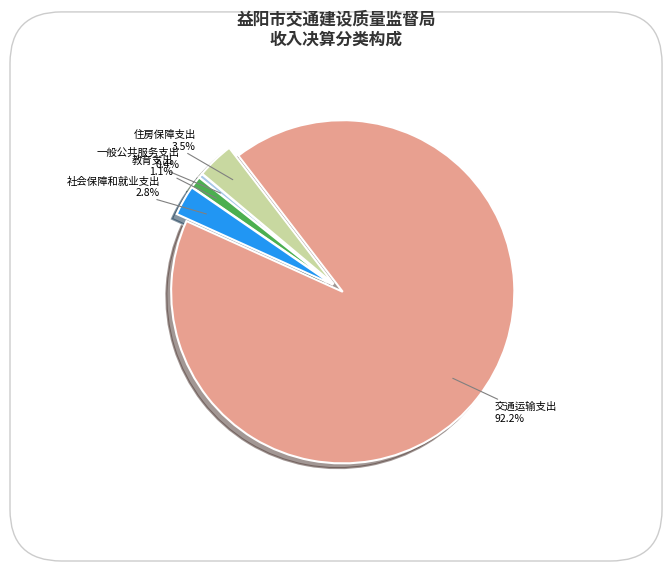

Rank the categories by value from lowest to highest.

一般公共服务支出, 教育支出, 社会保障和就业支出, 住房保障支出, 交通运输支出